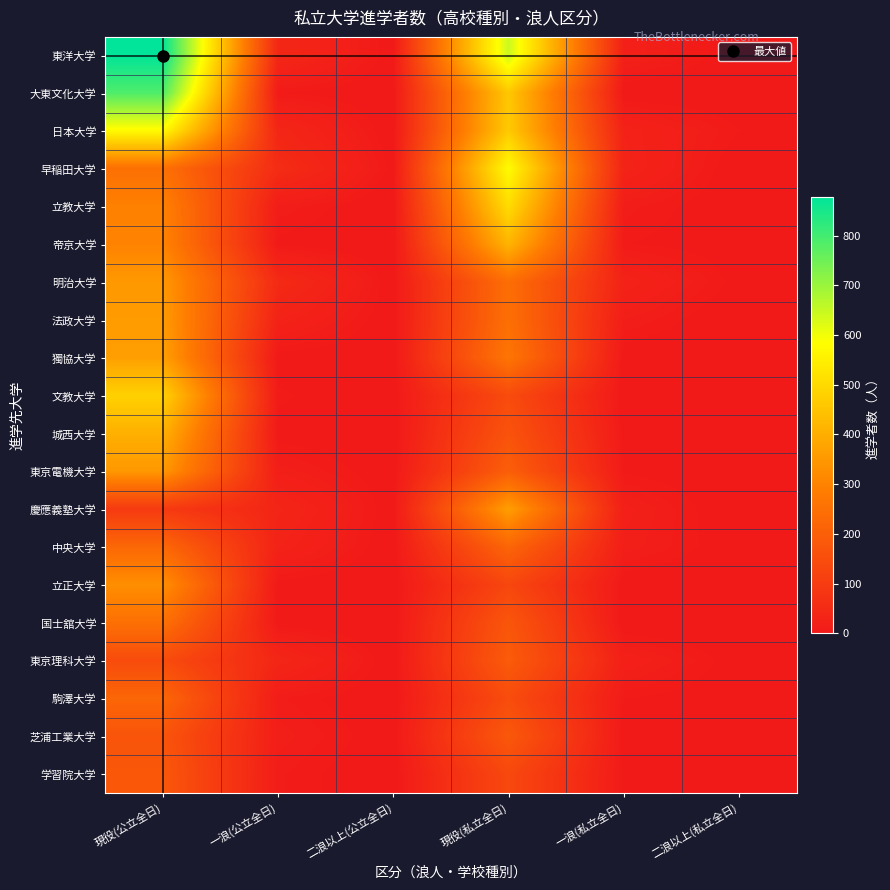

At 一浪(公立全日), list the series in order from largest to smallest.

早稲田大学, 明治大学, 東洋大学, 東京理科大学, 日本大学, 慶應義塾大学, 法政大学, 中央大学, 東京電機大学, 芝浦工業大学, 立教大学, 駒澤大学, 学習院大学, 文教大学, 大東文化大学, 帝京大学, 城西大学, 立正大学, 獨協大学, 国士舘大学